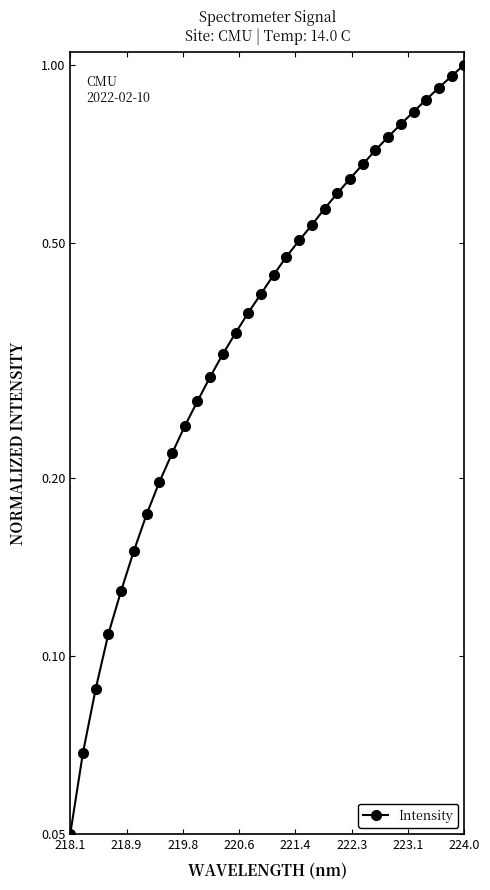

How many lines are shown in the chart?

1